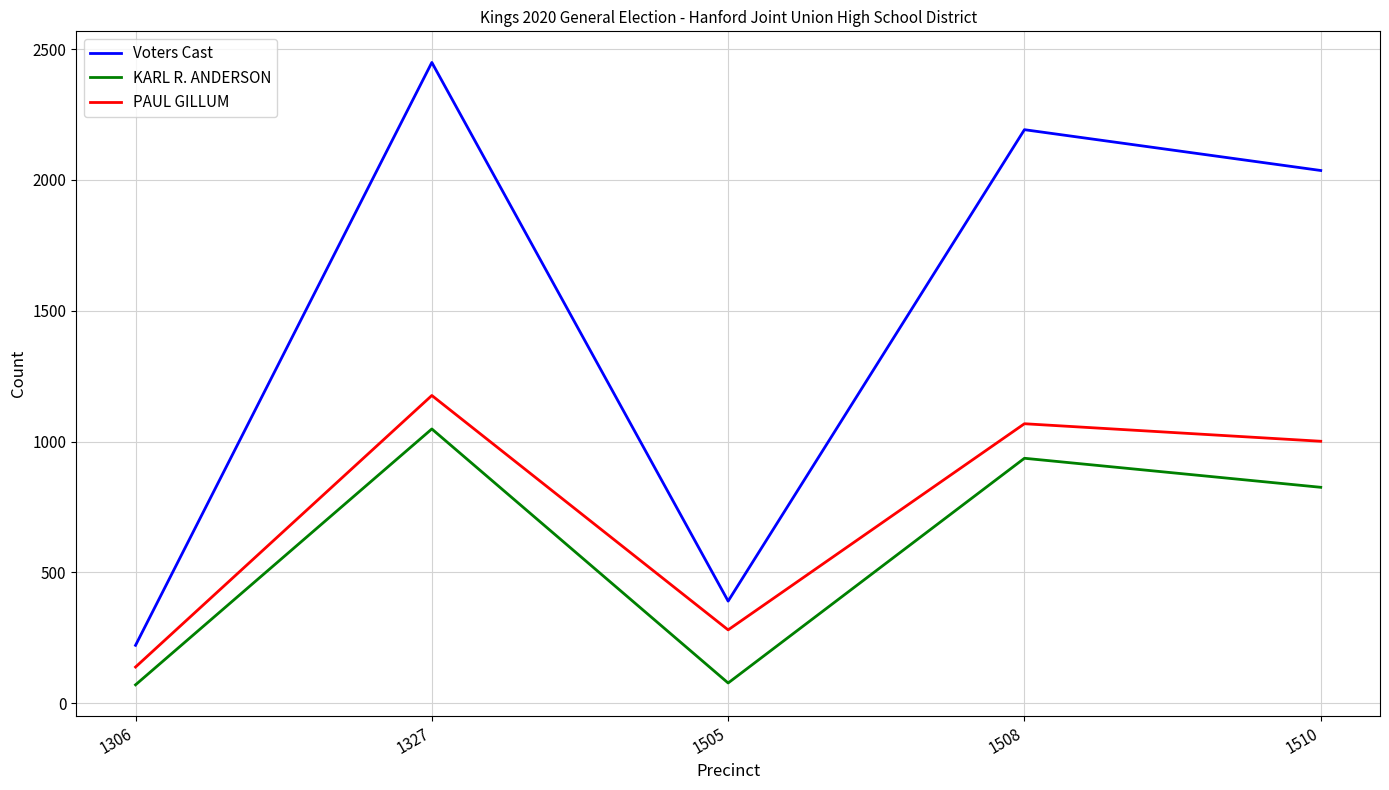

What is the difference between the second highest and minimum values in the Voters Cast series?

1971